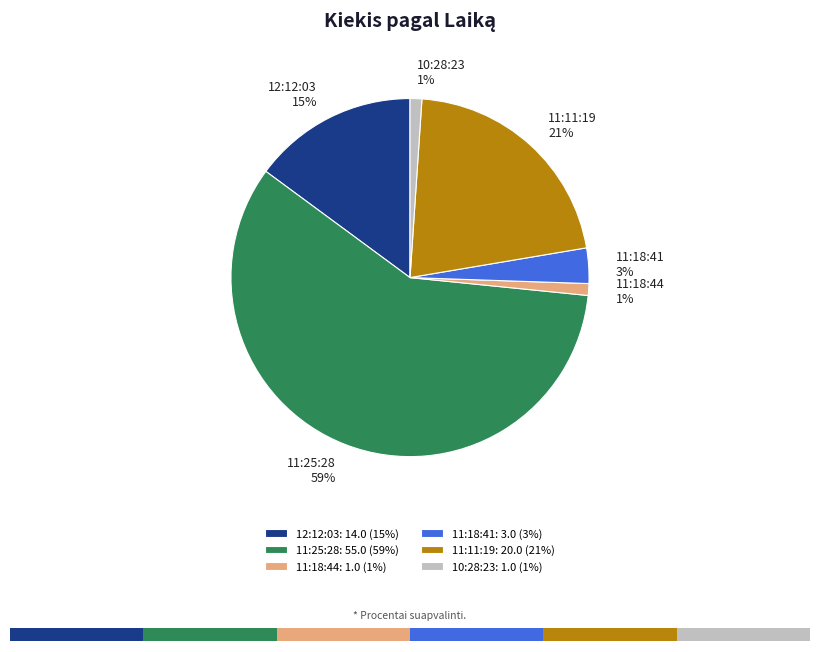

What percentage is the 11:18:44 slice, to the nearest percent?

1%